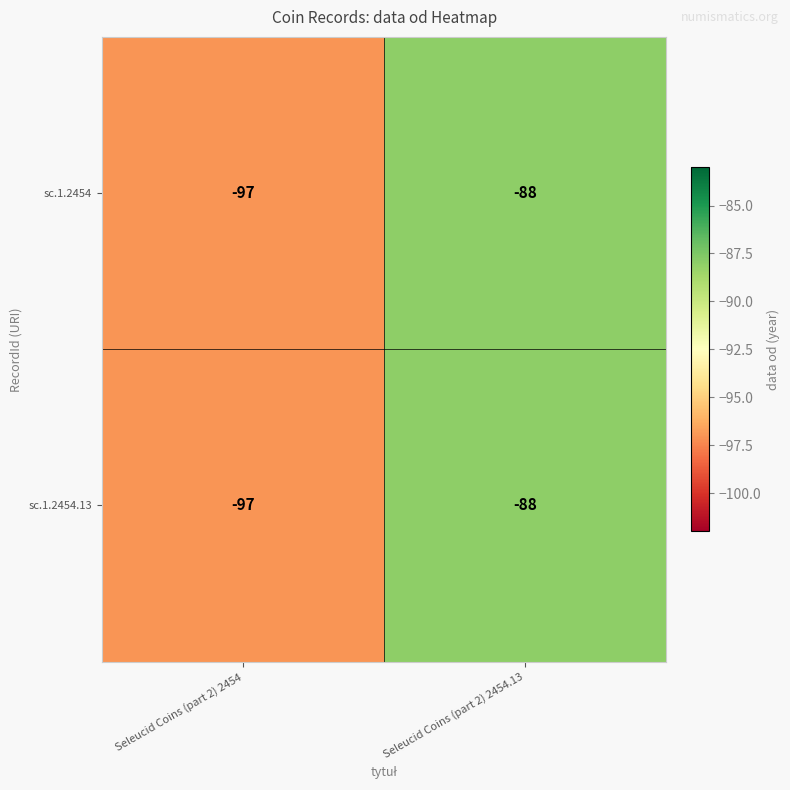

Reading right to left, list all the values displayed in this chart.

sc.1.2454: -88	-97
sc.1.2454.13: -88	-97